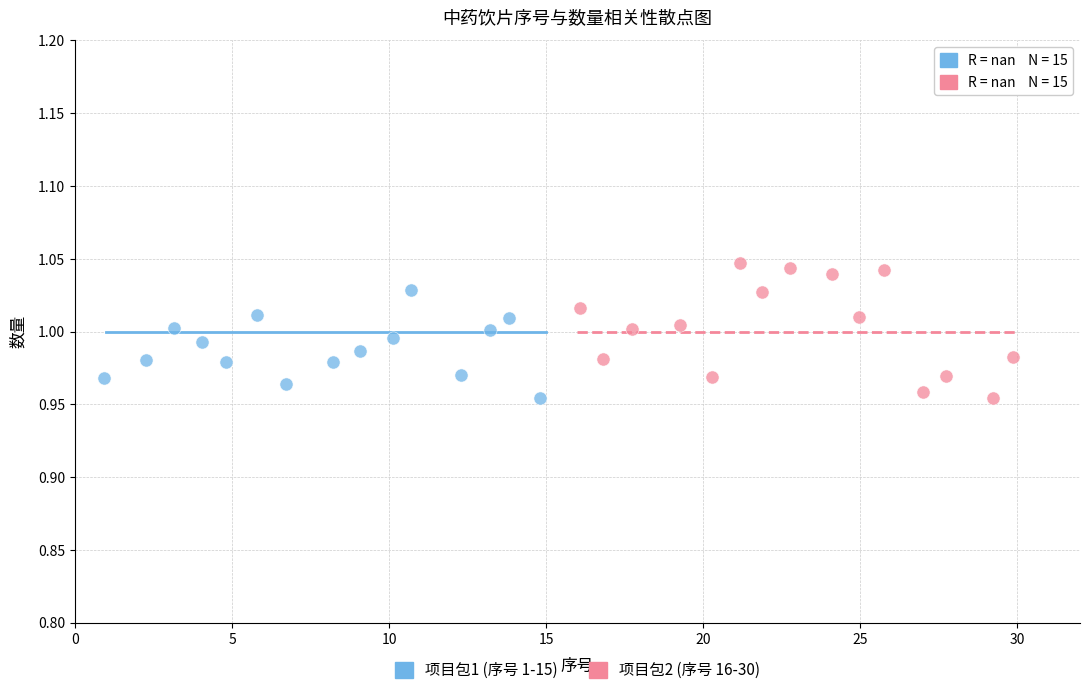

Which series has the widest spread of Y values?

项目包2 (序号 16-30)